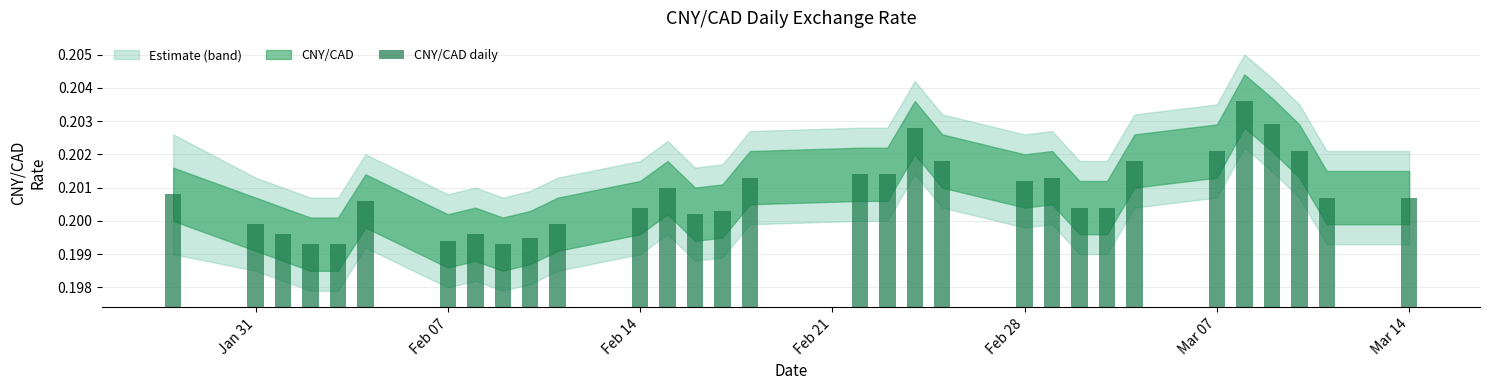

How many values are between 0 and 1?

31